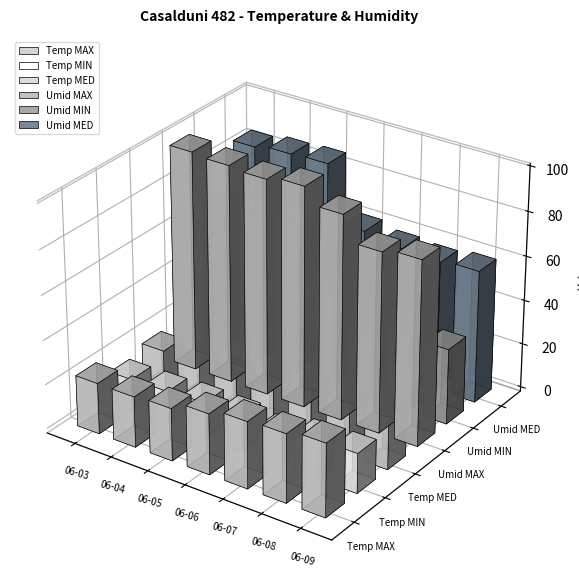

Reading left to right, list all the values displayed in this chart.

Temp MAX: 23.0	22.9	23.7	27.4	30.1	30.9	33.0
Temp MIN: 14.8	15.2	16.0	15.9	13.6	17.4	17.9
Temp MED: 18.1	18.4	18.7	21.7	22.5	24.0	25.8
Umid MAX: 99.0	98.0	97.0	99.0	92.0	81.0	83.0
Umid MIN: 65.0	69.0	69.0	42.0	30.0	34.0	34.0
Umid MED: 84.8	86.5	87.1	61.8	59.2	58.3	59.7